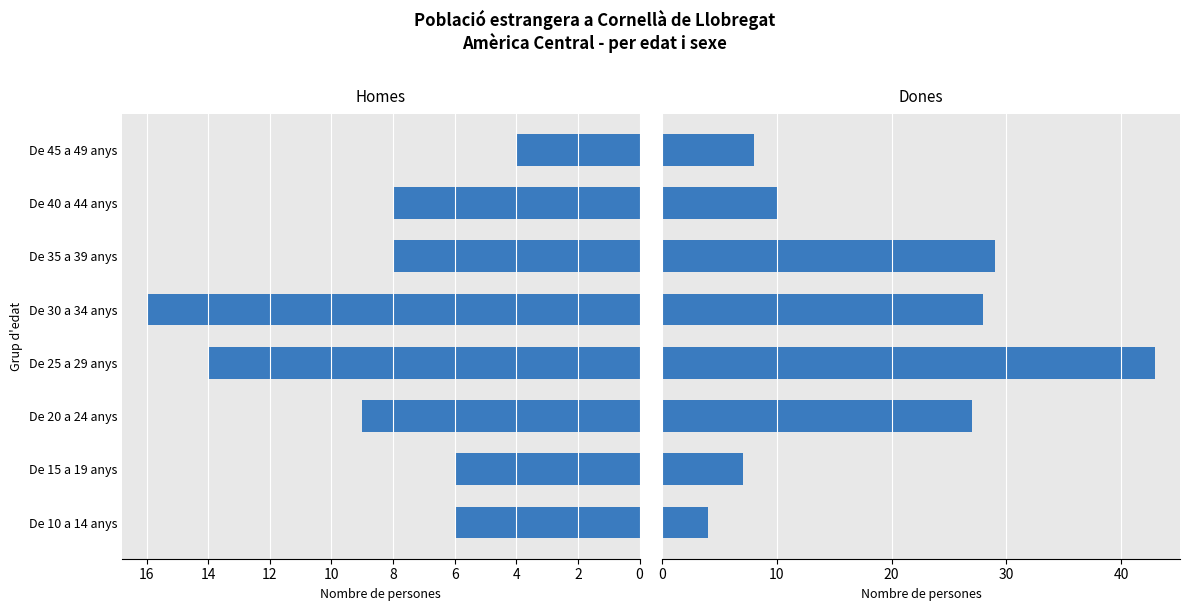

How many values in the Dones series are below 27?

4